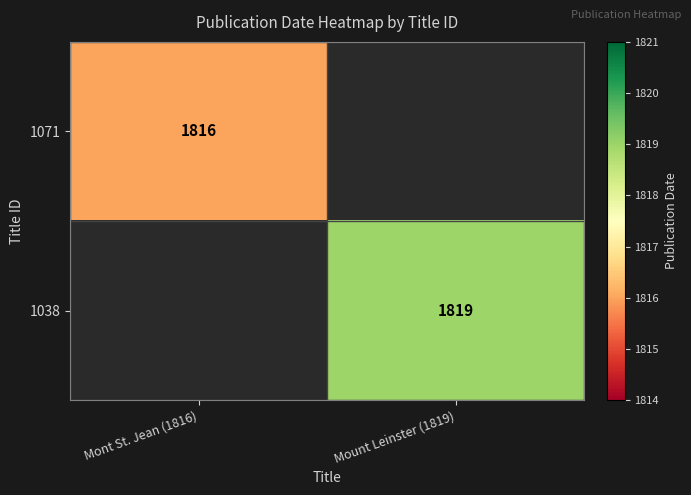

At how many categories does at least one series exceed 1818?

1